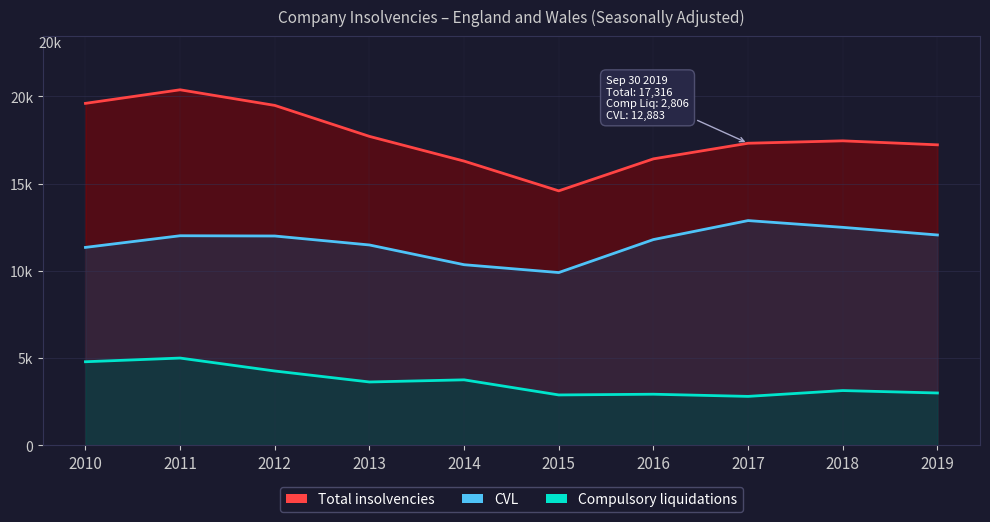

What is the value of the Compulsory liquidations point at the 1st from the left?

4792